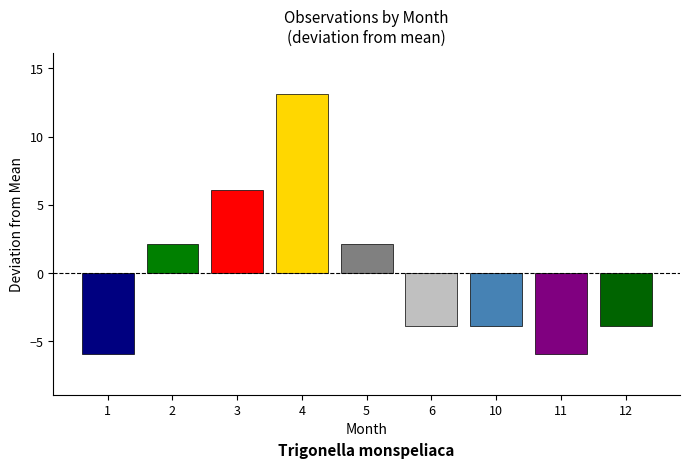

Is it true that the value at 6 is -1.2?

False